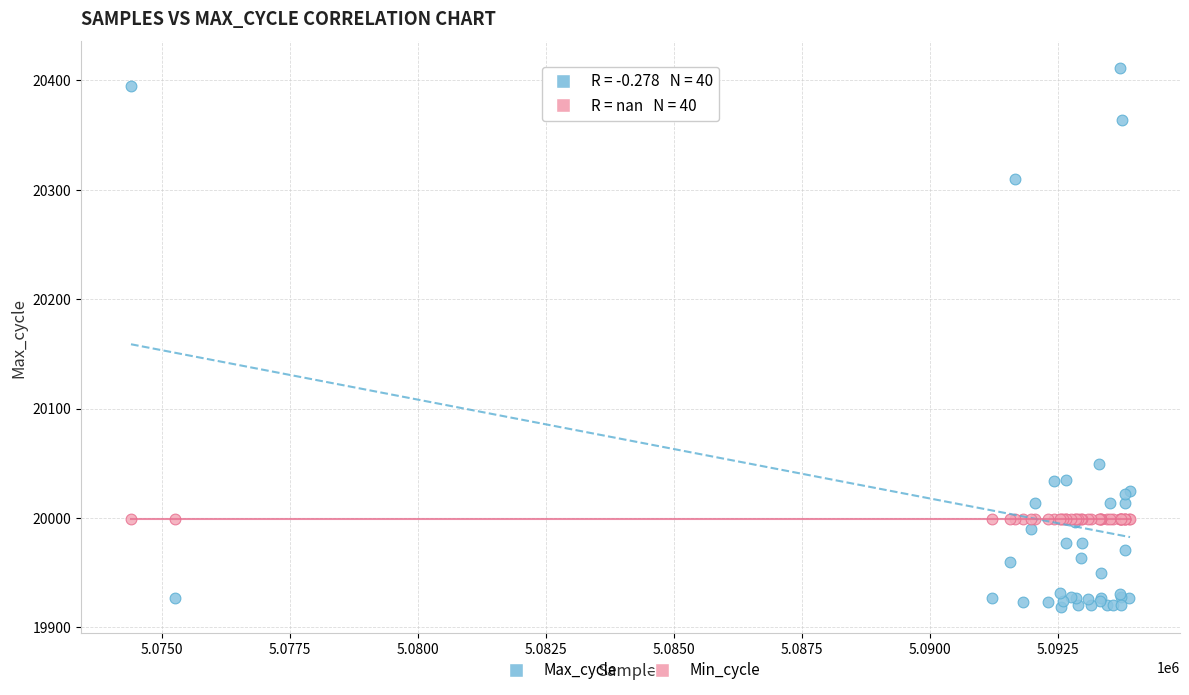

Across all series, what Y value is closest to 20165?

20049.0